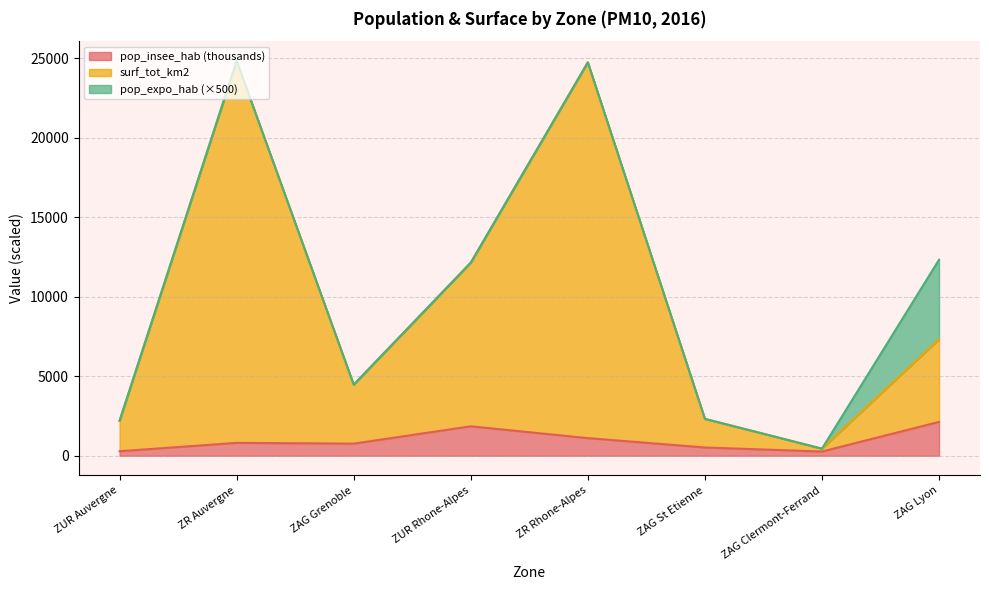

True or false: pop_insee_hab and surf_tot_km2 cross at least once.

False